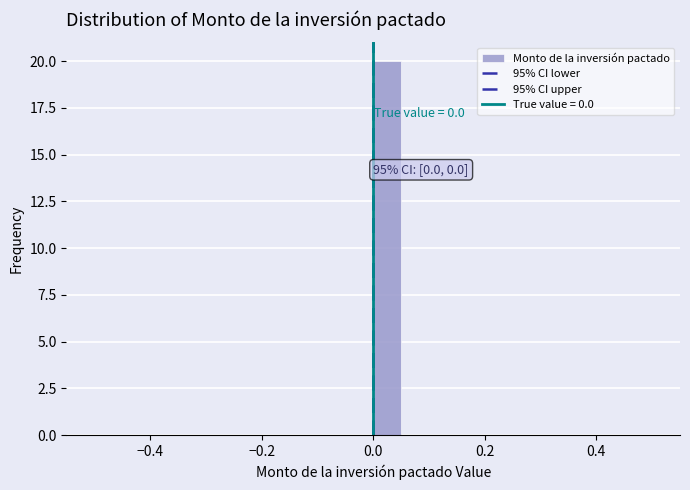

Read against the x-axis, roughly where is the centre of the tallest bar?

0.02